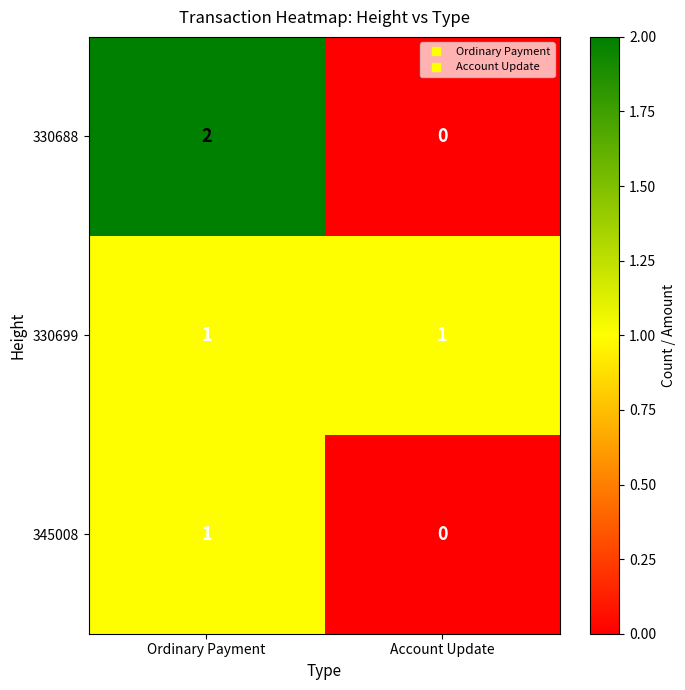

At which label does 330688 reach its peak?

Ordinary Payment